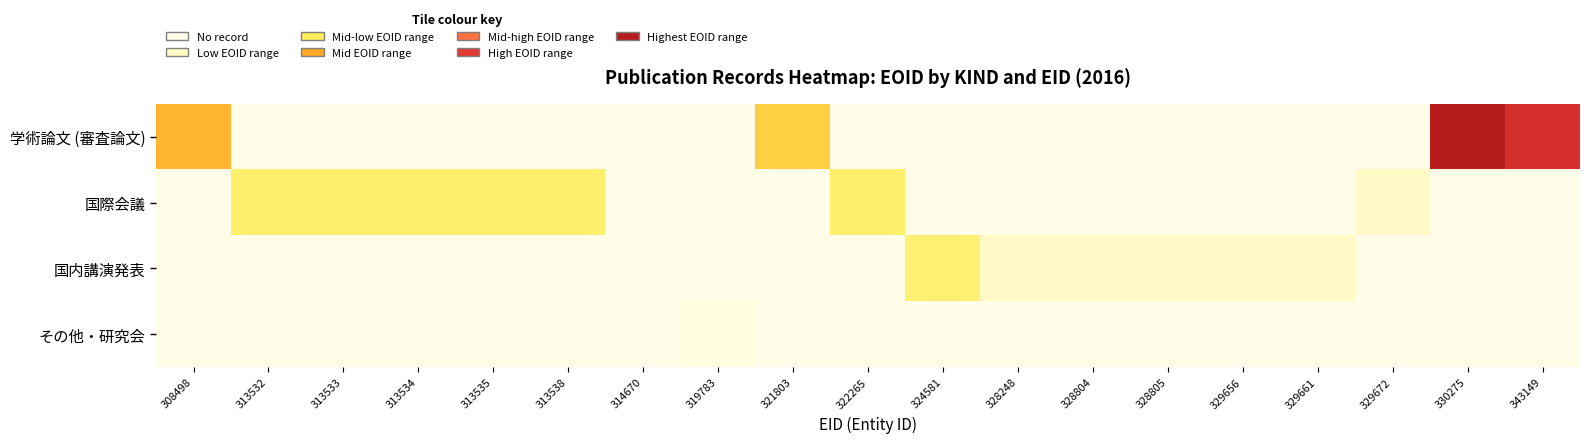

Which series has the widest spread of values?

学術論文 (審査論文)